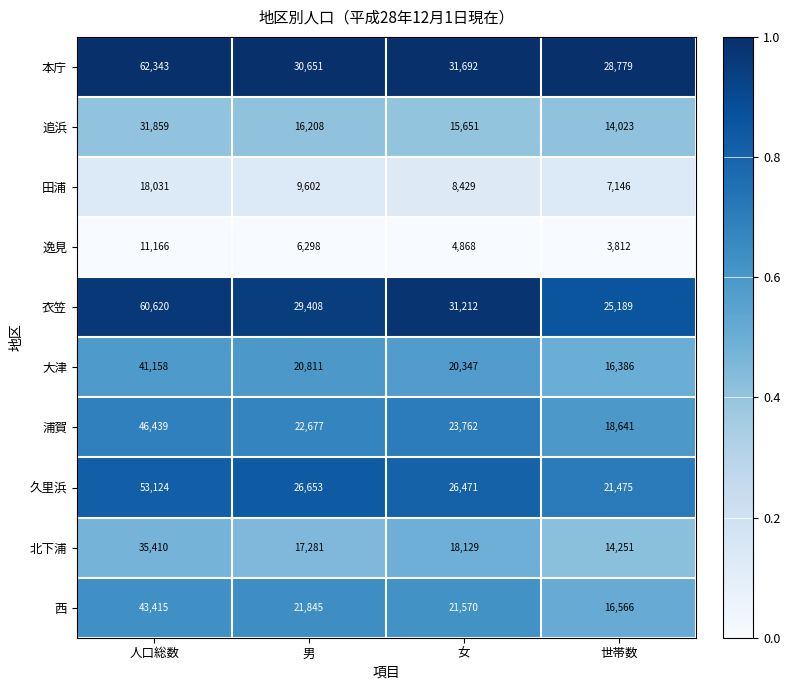

Which series has the largest total across all categories?

本庁